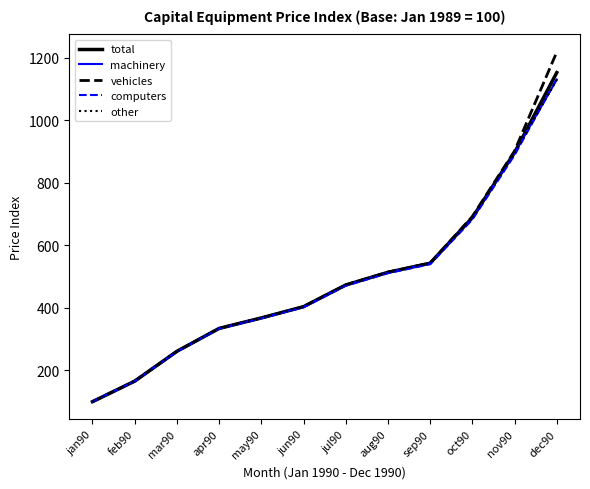

What is the total value across all series at feb90?

828.3